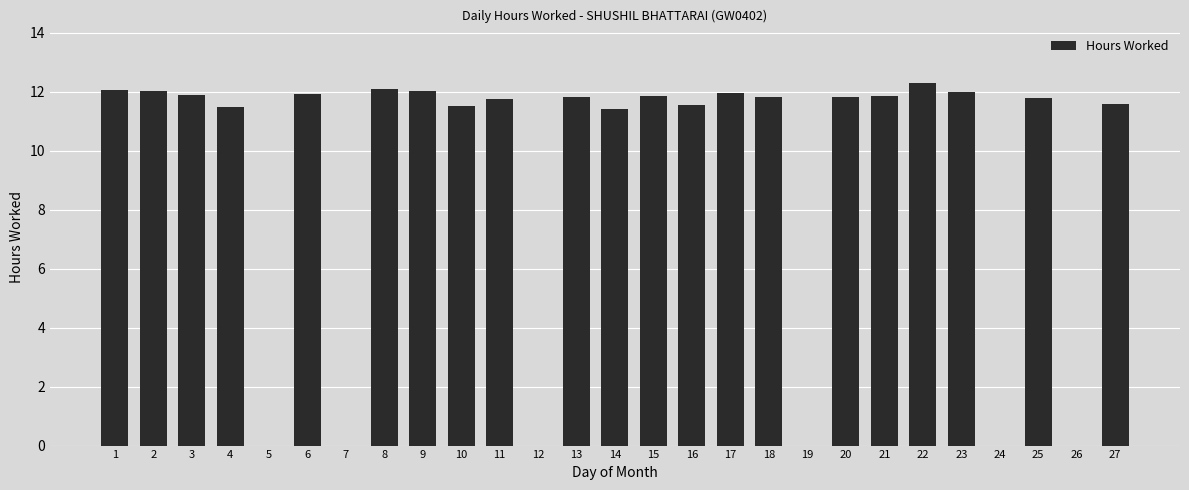

What is the maximum value shown in the chart?

12.3